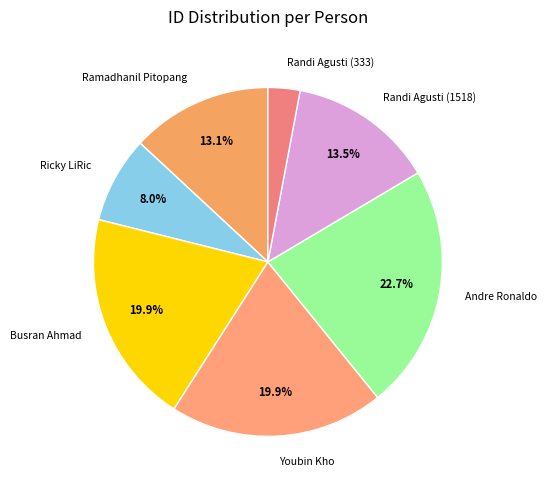

Is Ramadhanil Pitopang the majority of the pie?

No